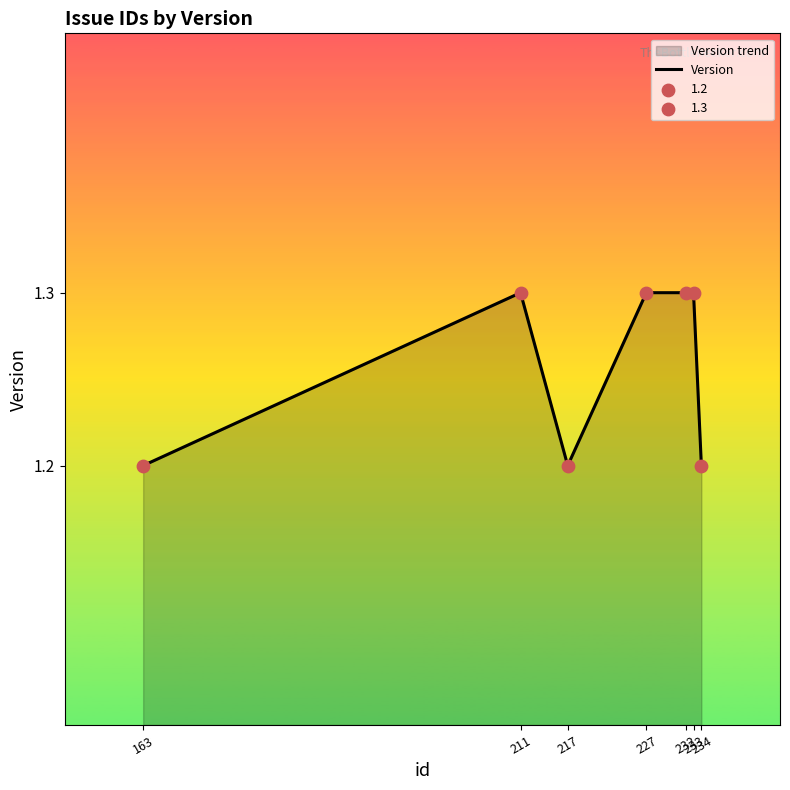

What is the change in value from 217 to 232?

+0.1